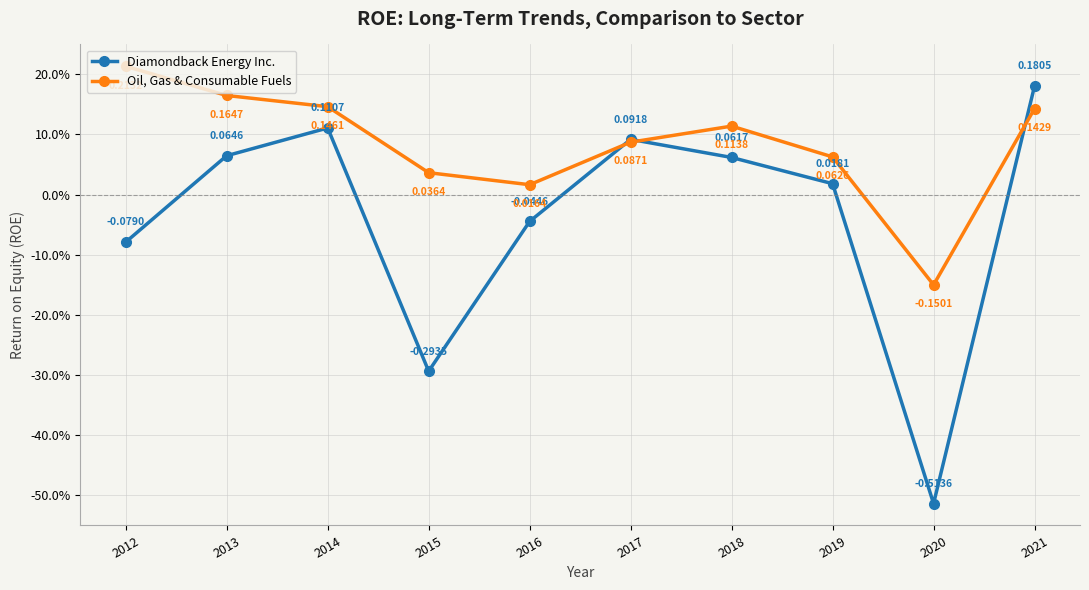

What are all the series names shown in the legend?

Diamondback Energy Inc., Oil, Gas & Consumable Fuels